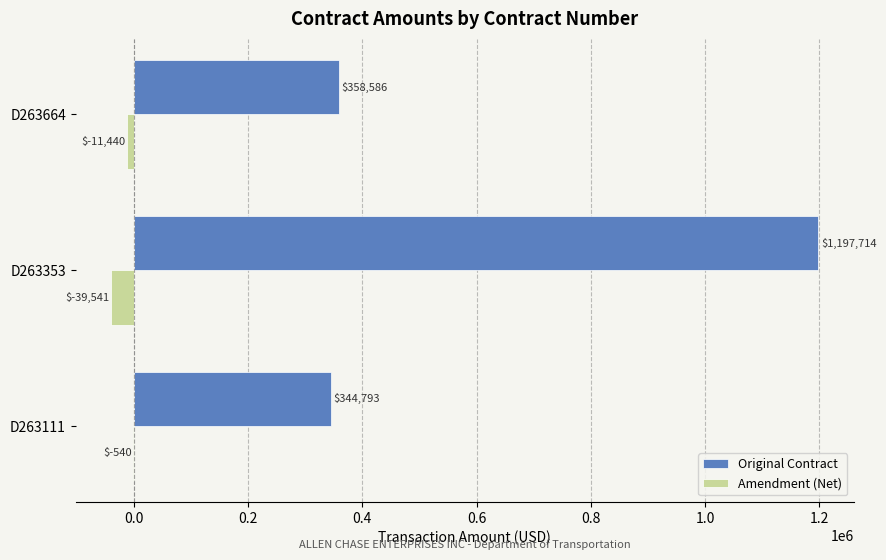

Between D263111 and D263664, which series saw the biggest shift?

Original Contract